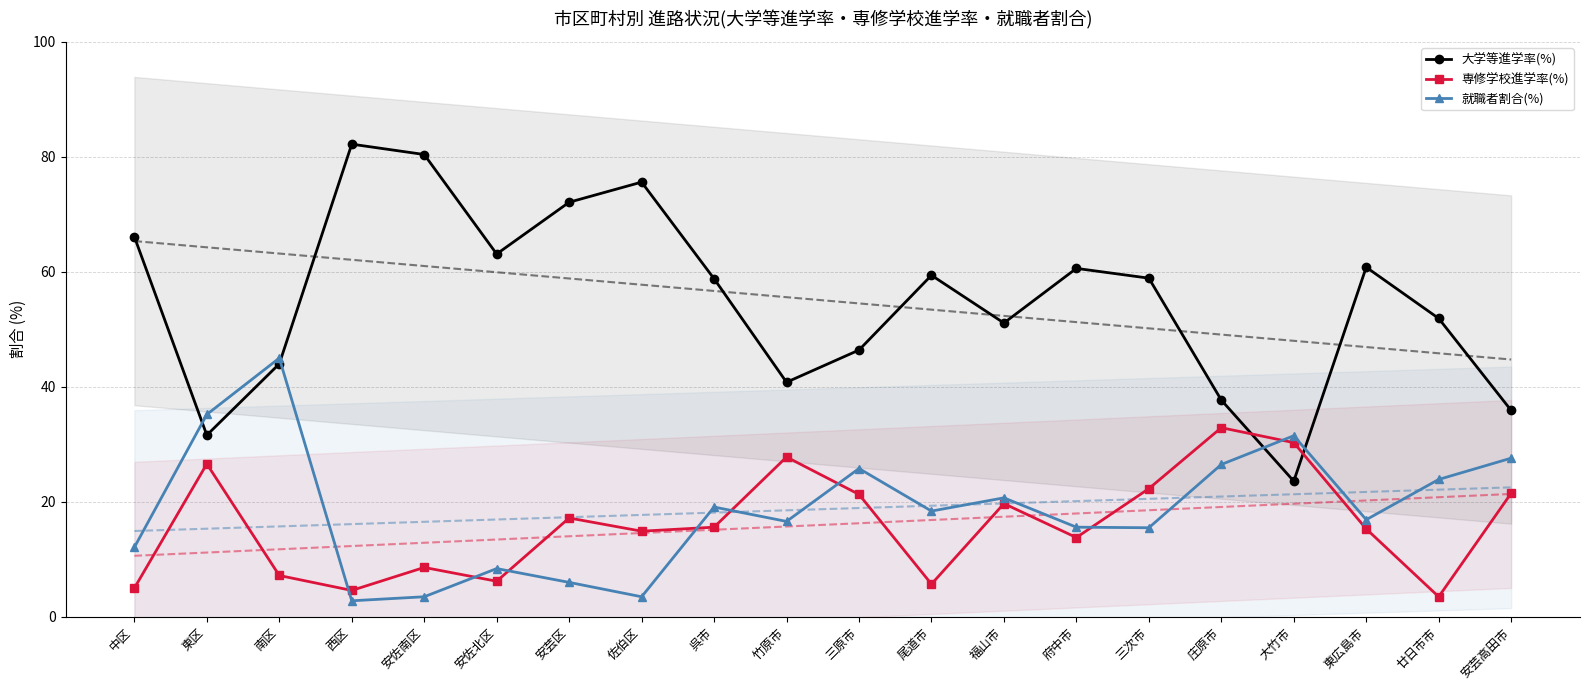

At how many categories does at least one series exceed 31?

20